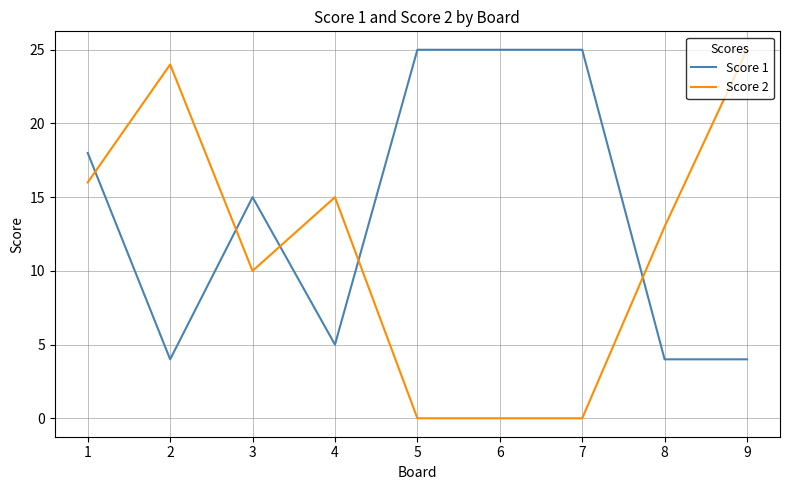

Reading right to left, extract all data points from this chart.

Score 1: 9=4	8=4	7=25	6=25	5=25	4=5	3=15	2=4	1=18
Score 2: 9=25	8=13	7=0	6=0	5=0	4=15	3=10	2=24	1=16